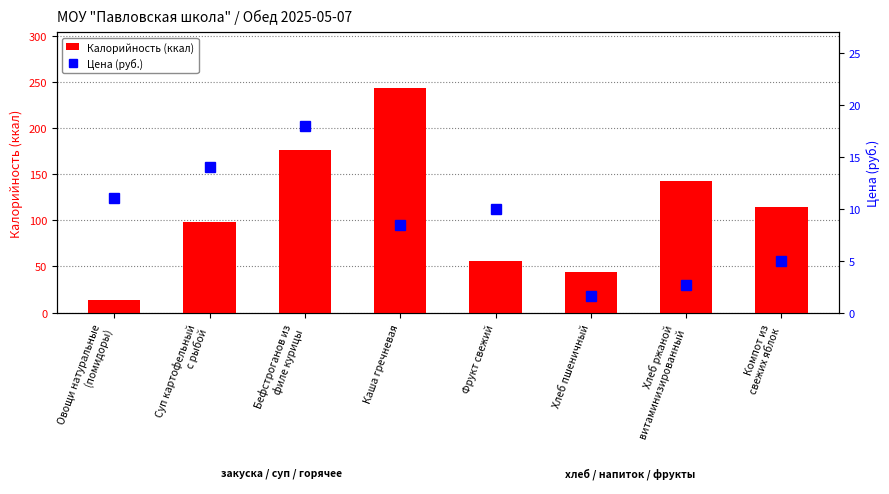

Where is Цена (руб.) nearest to the value 9?

Каша гречневая